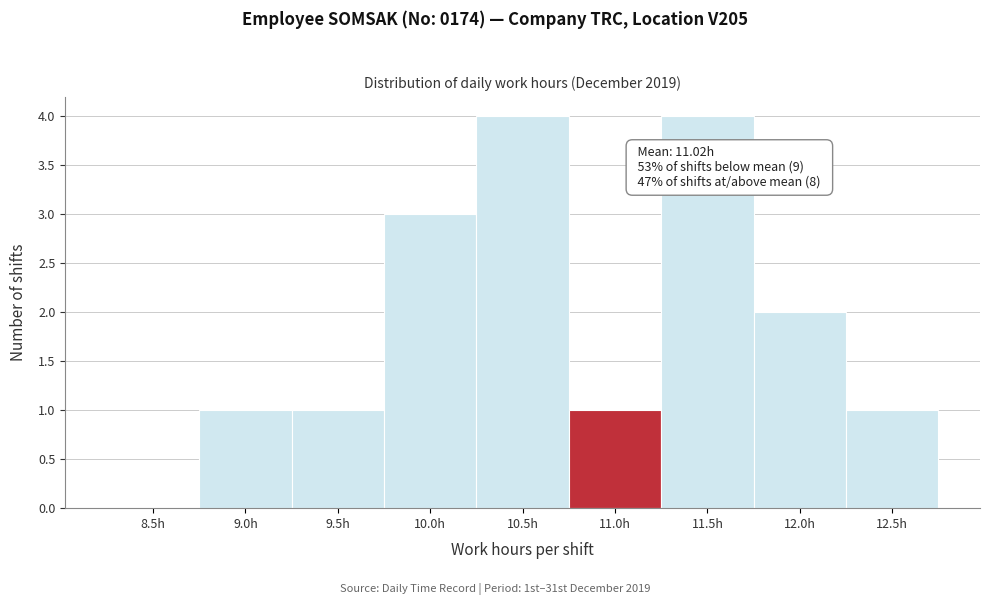

Reading right to left, what are all the values shown in this chart?

12.5h=1	12.0h=2	11.5h=4	11.0h=1	10.5h=4	10.0h=3	9.5h=1	9.0h=1	8.5h=0